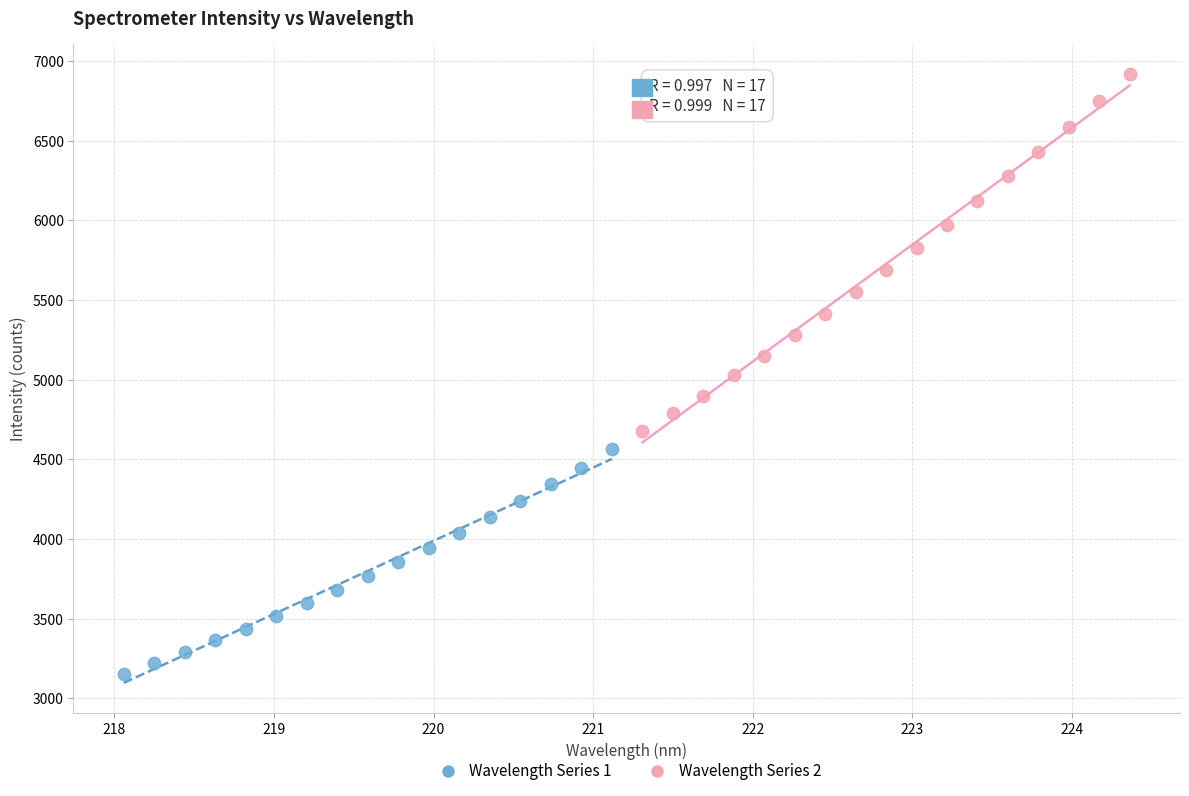

What are all the series names shown in the legend?

Wavelength Series 1, Wavelength Series 2